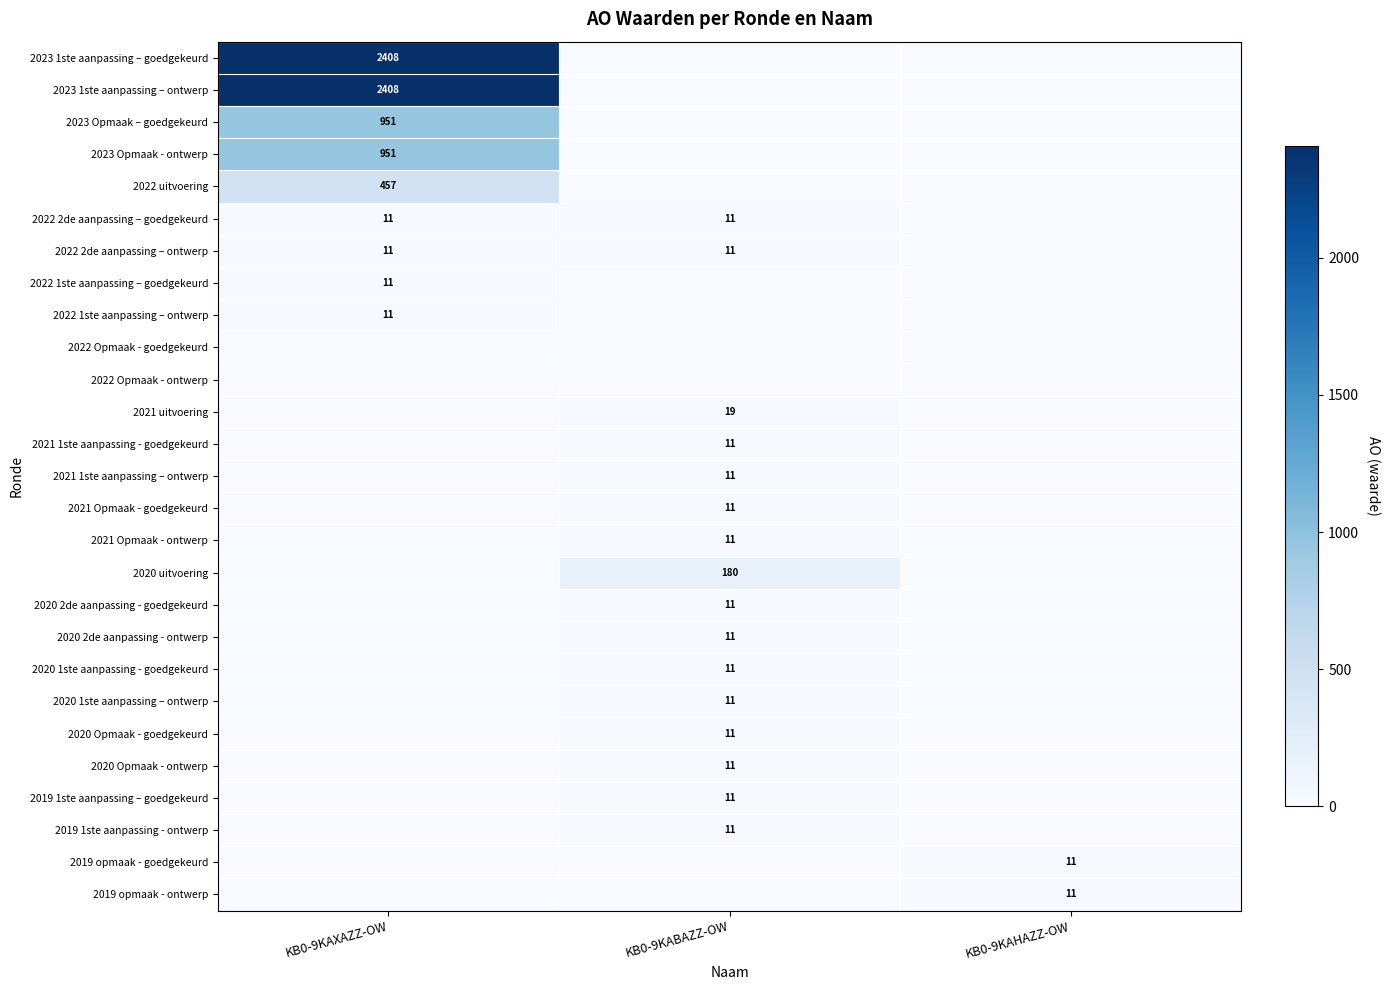

The 2021 uitvoering series shows 8 at KB0-9KABAZZ-OW. True or false?

False